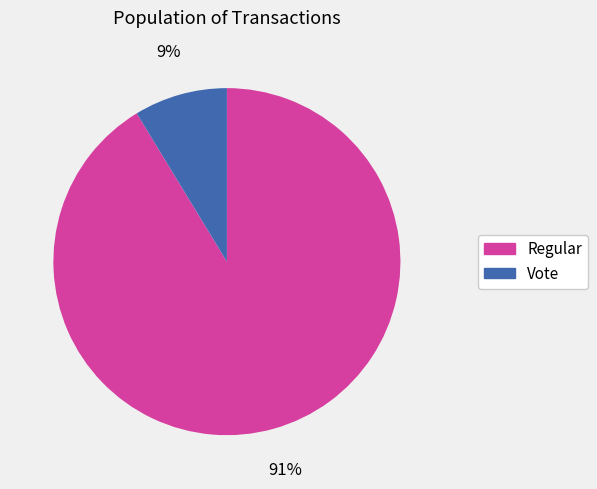

Rank the categories by value from highest to lowest.

Regular, Vote